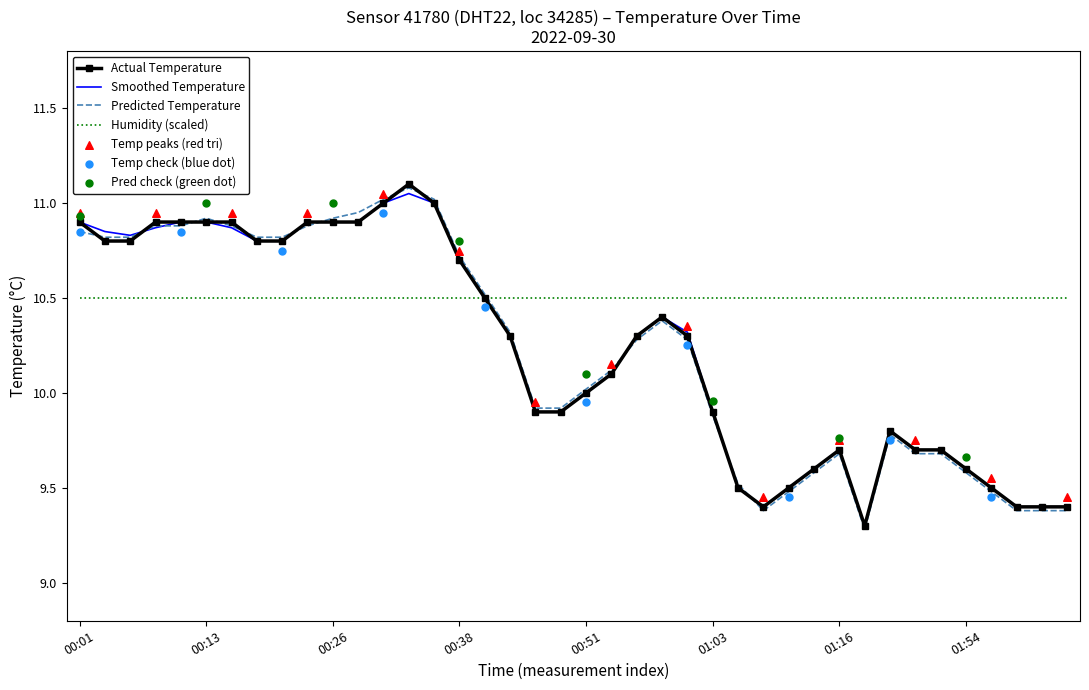

Which series contains the lowest Y value?

temperature_pred